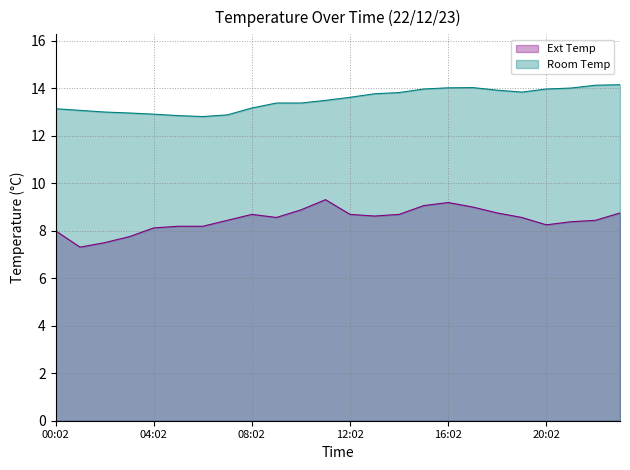

In Room Temp, how many points are higher than both neighbors (excluding endpoints)?

1